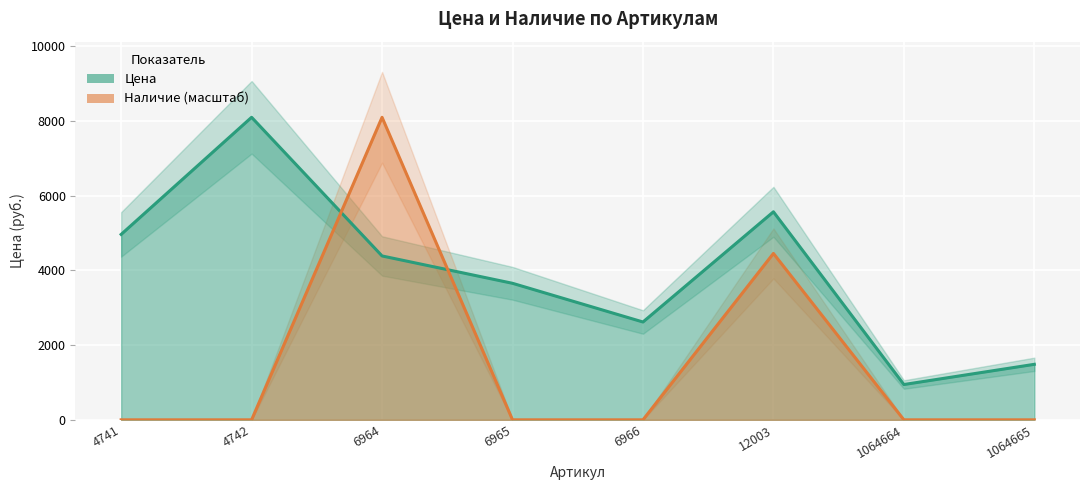

True or false: Наличие and Цена cross at least once.

True